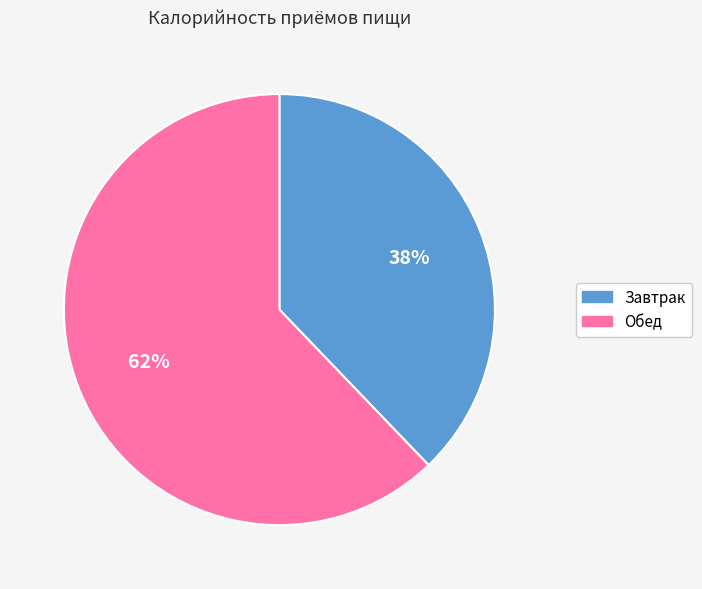

Count the number of slices in the pie.

2